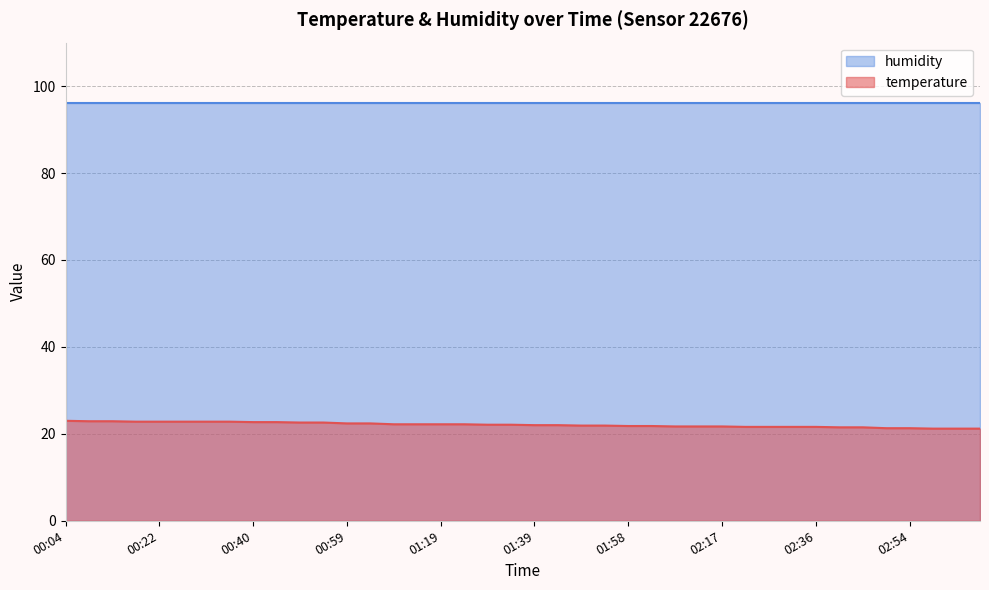

What is the smallest value displayed?

21.2